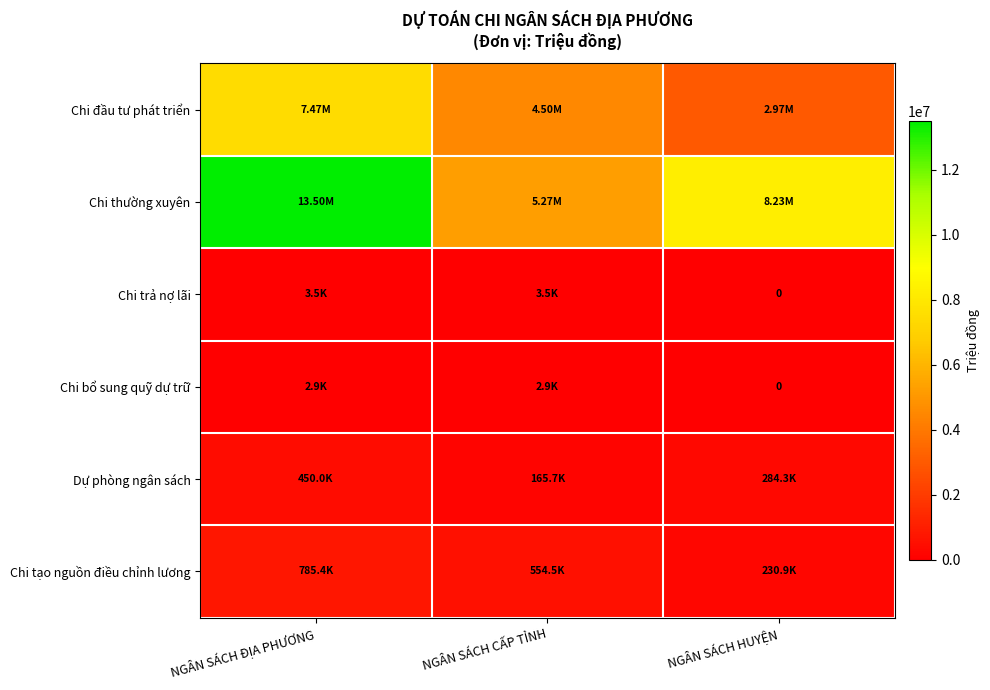

The Chi tạo nguồn điều chỉnh lương series shows 1413025.0 at NGÂN SÁCH ĐỊA PHƯƠNG. True or false?

False